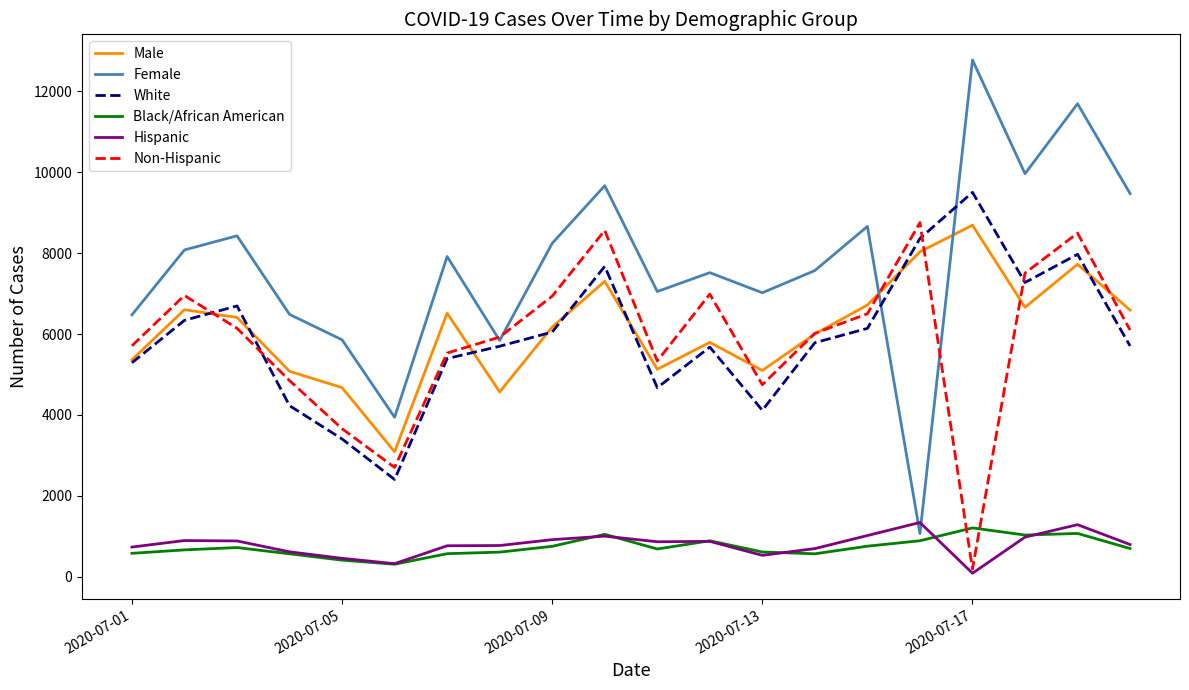

What is the highest value of the White series?

9505